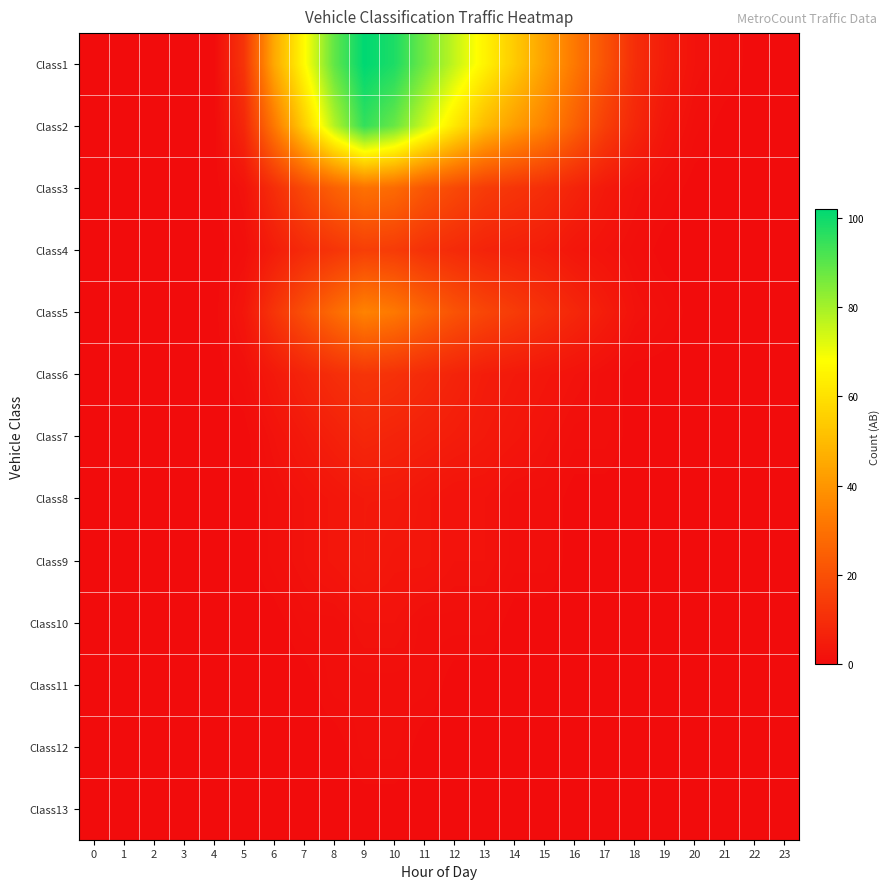

Between 7 and 5, which is larger?

7